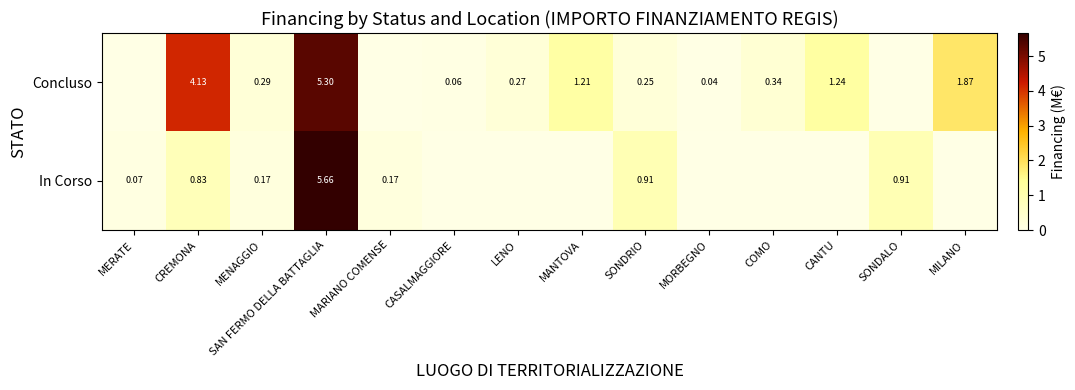

List the series in order of their peak value, highest first.

In Corso, Concluso